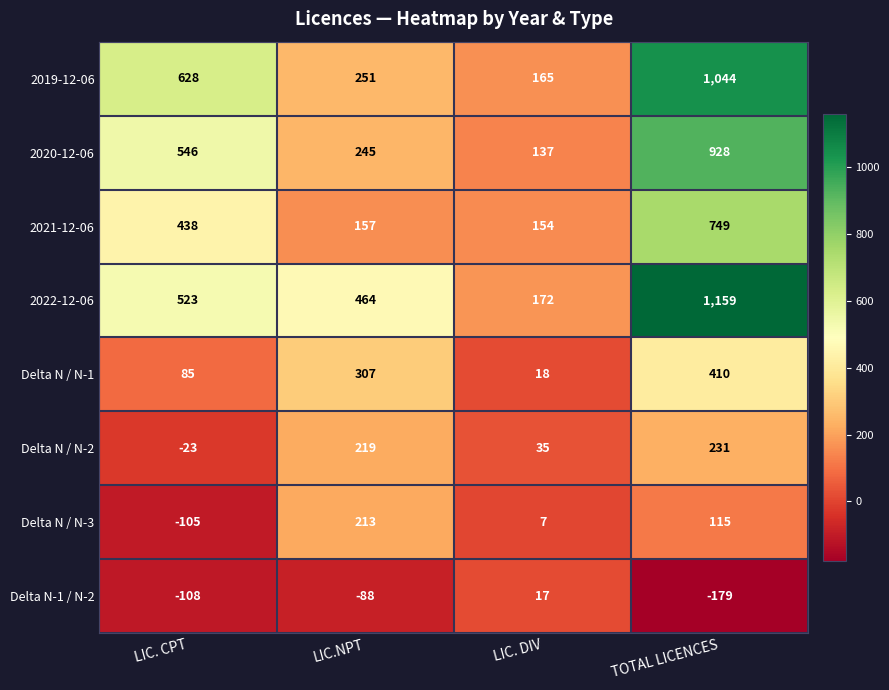

What is the greatest value displayed?

1159